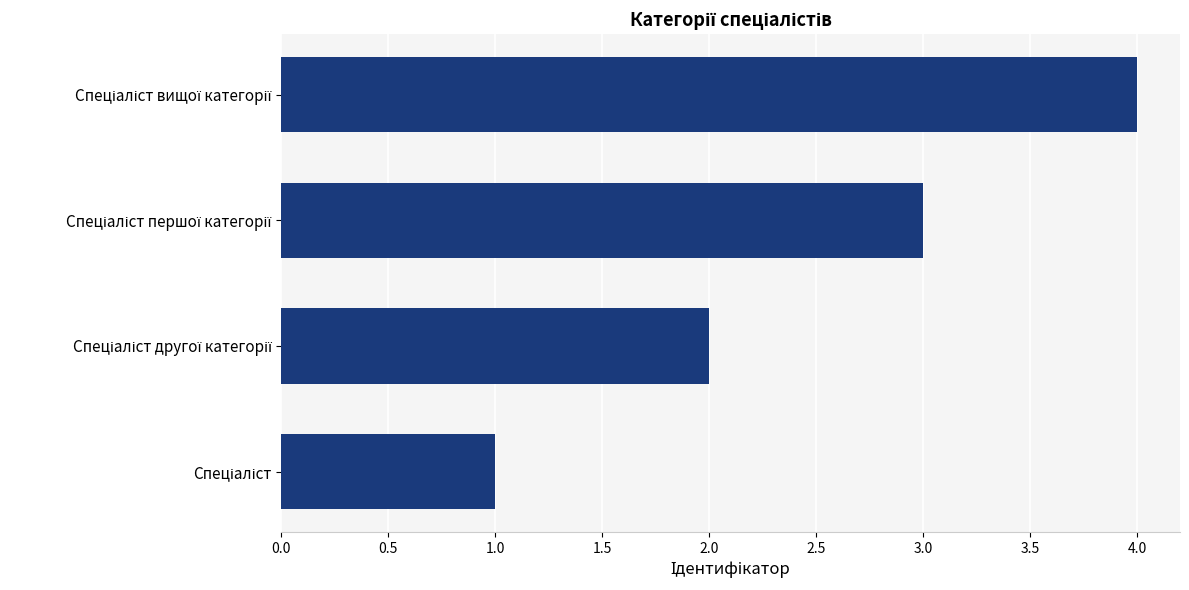

What is the greatest value displayed?

4